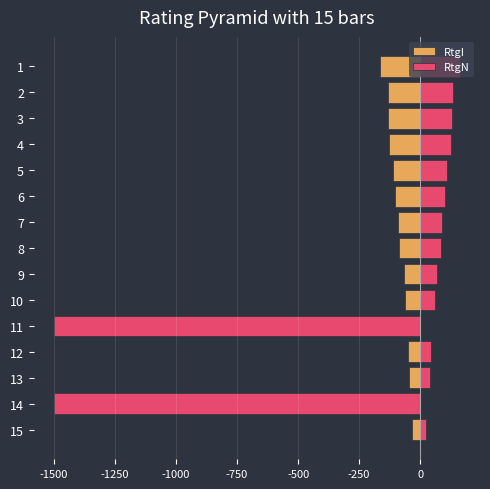

How many bars are there in total?

30